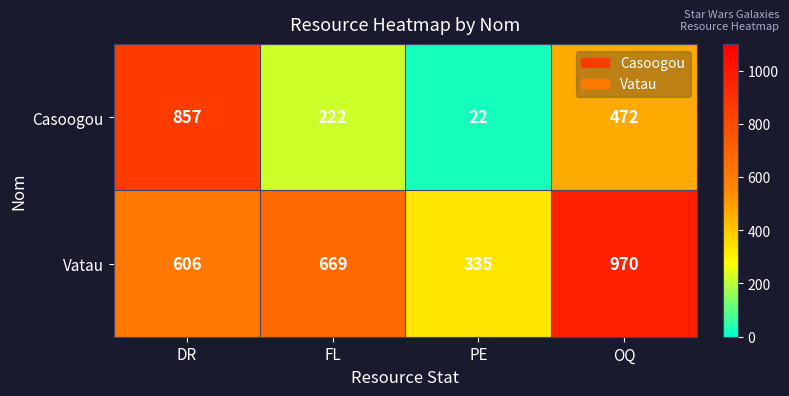

At which category does the chart reach its minimum across all series?

PE